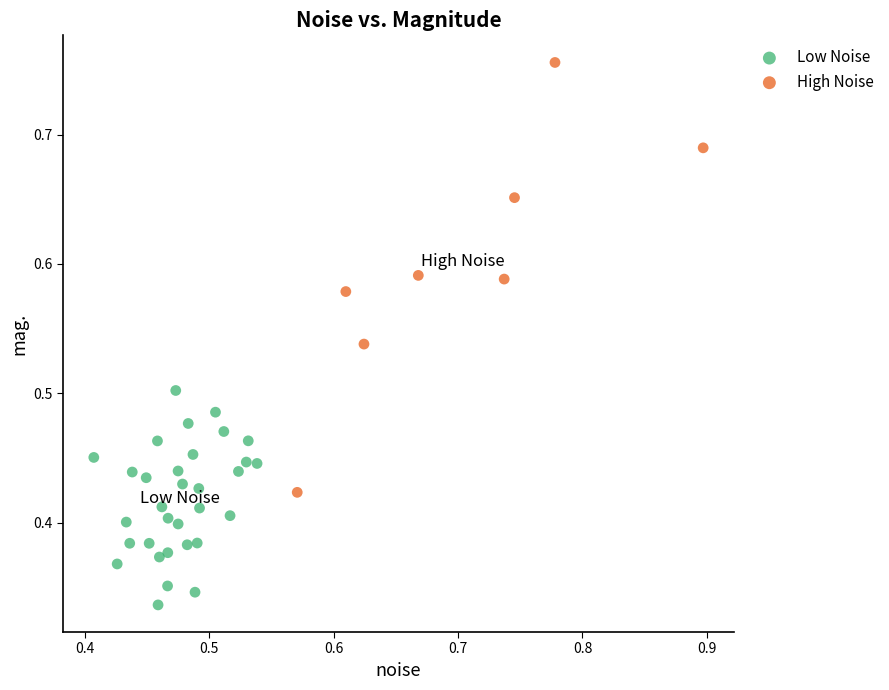

Which series reaches the minimum Y coordinate?

Low Noise